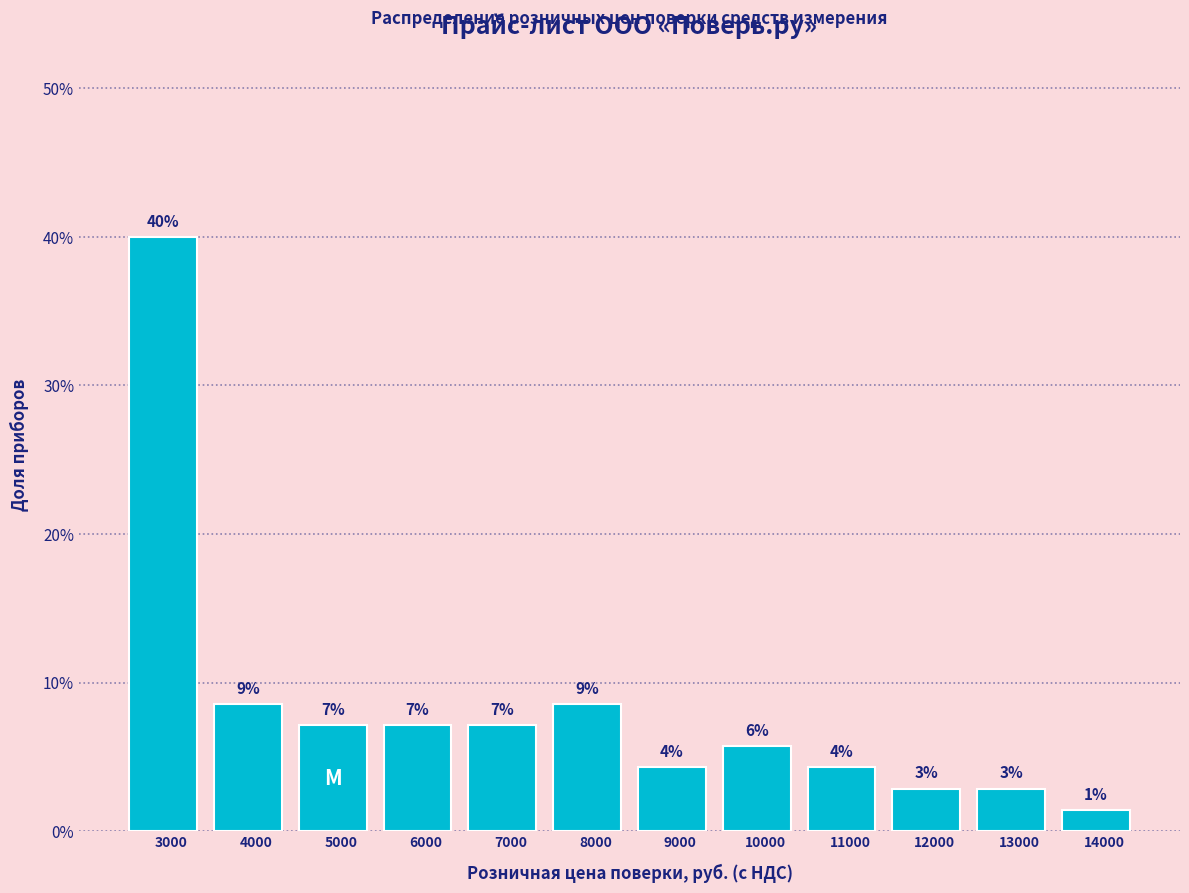

Are the bars horizontal?

No